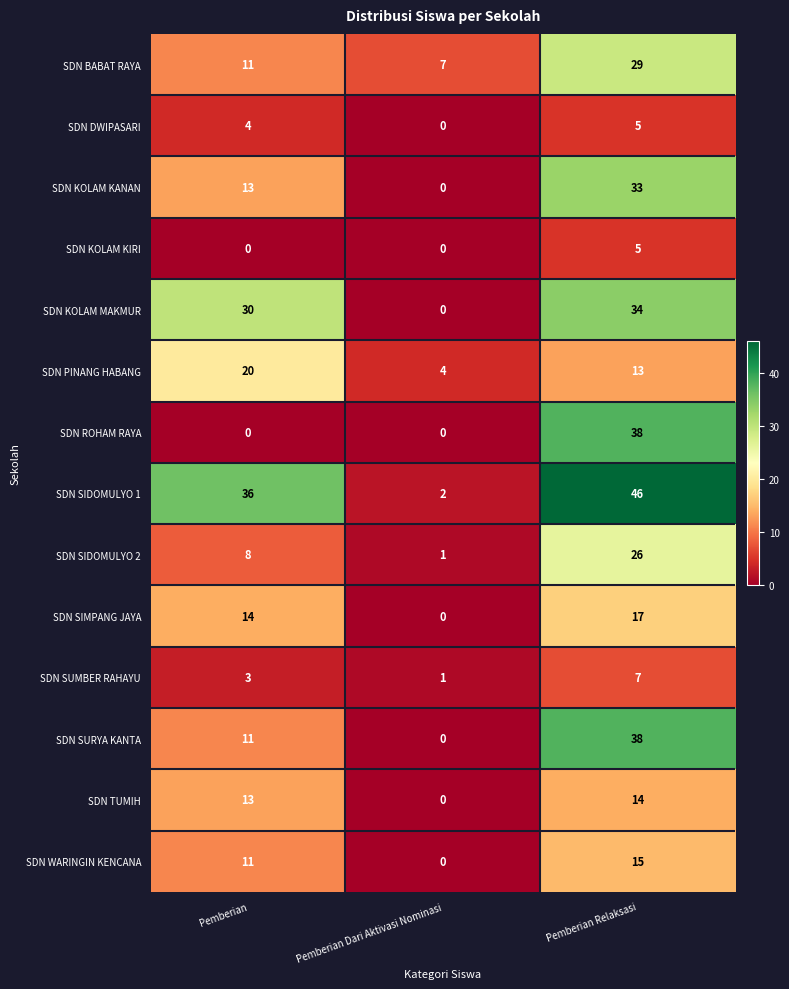

Which series changed the most between Pemberian and Pemberian Relaksasi?

SDN ROHAM RAYA